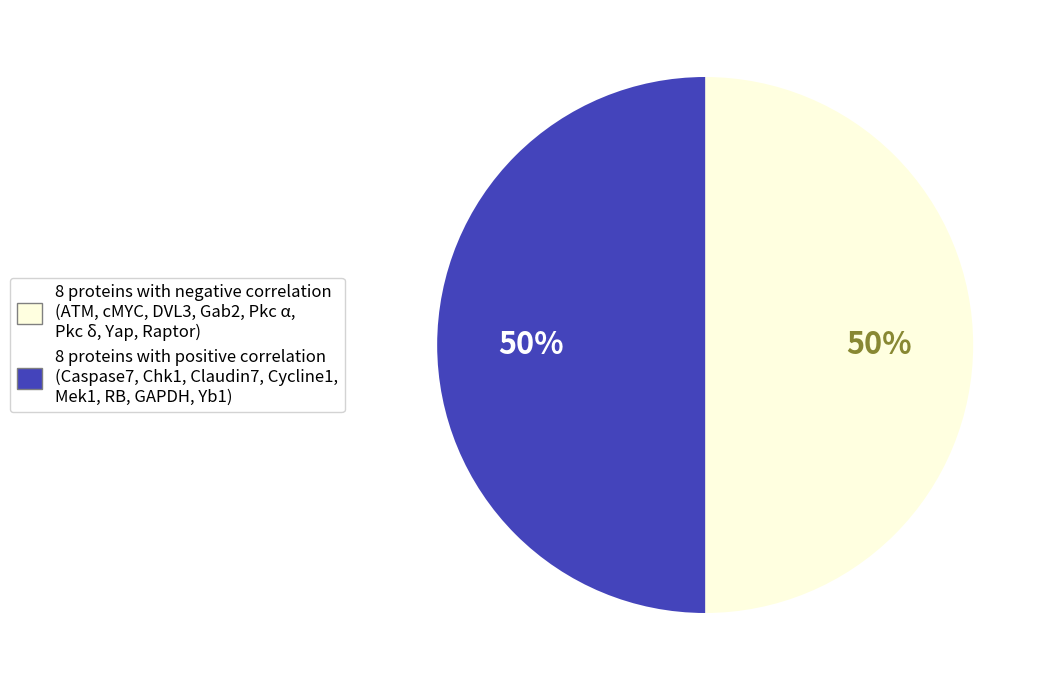

To the nearest percent, what is the average slice percentage?

50%